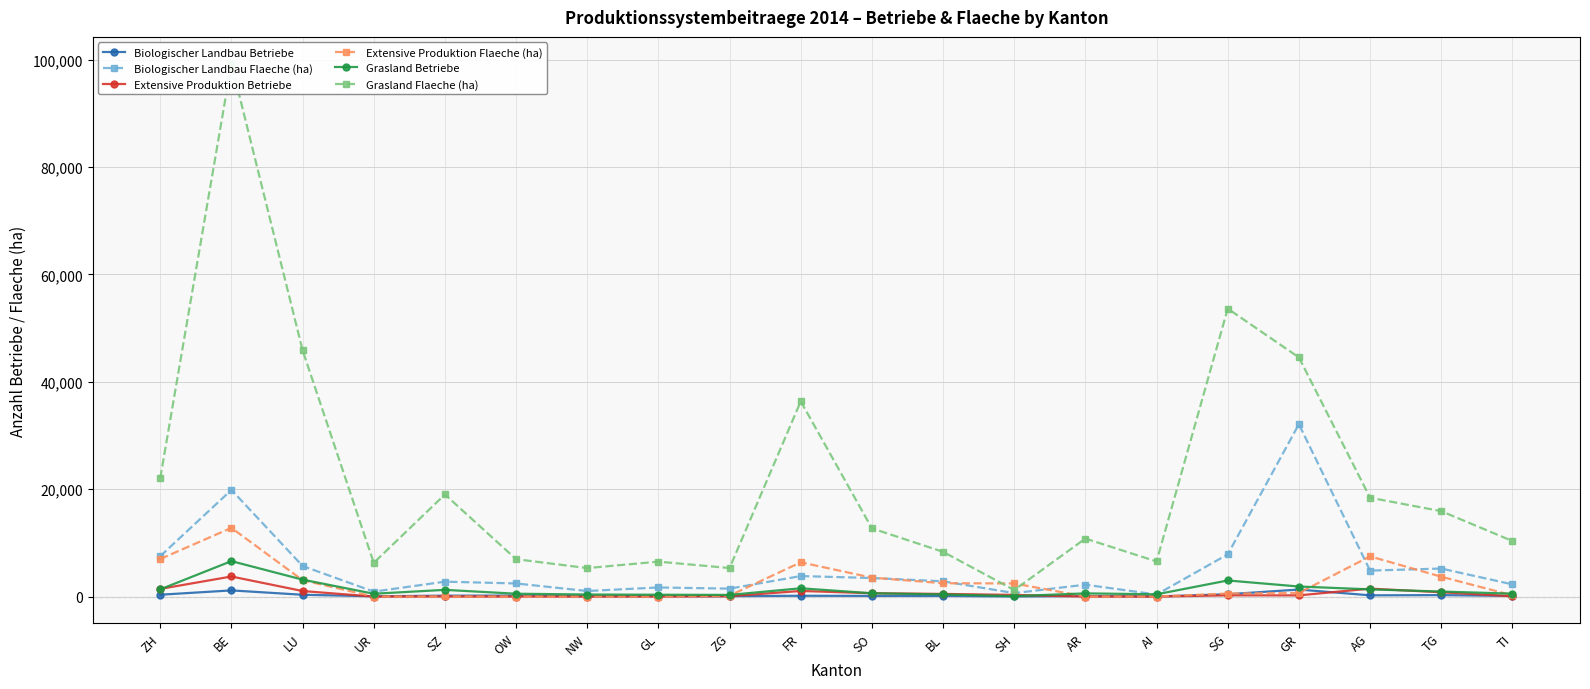

After their last crossing, which series has the higher values: Grasland Flaeche (ha) or Extensive Produktion Flaeche (ha)?

Grasland Flaeche (ha)